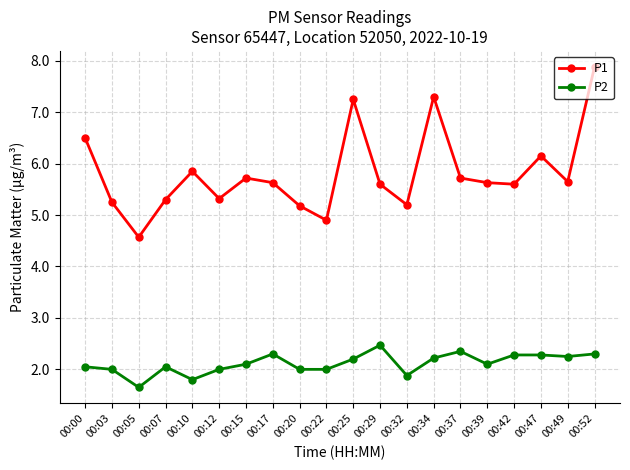

True or false: P1 and P2 intersect in this chart.

False